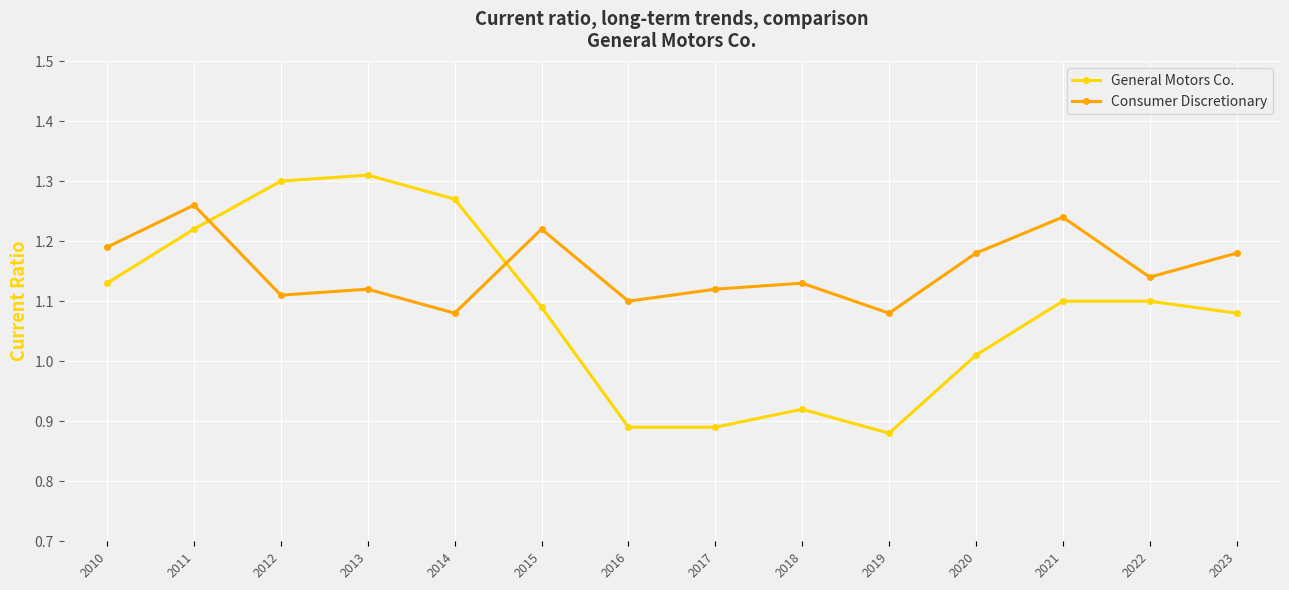

Is it true that Consumer Discretionary equals 0.5 at 2015?

False